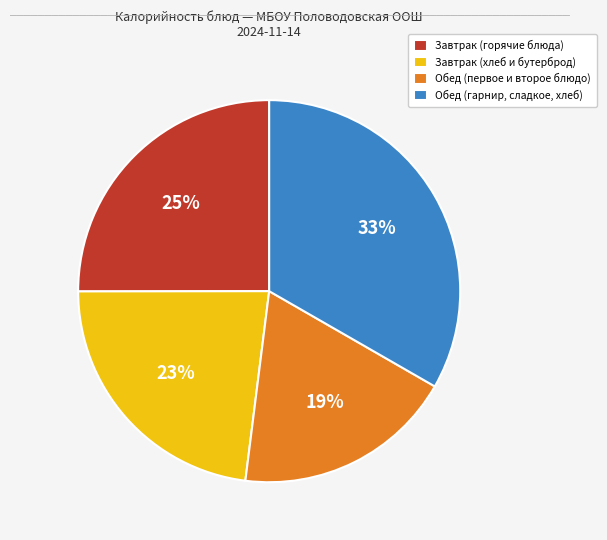

Do Обед (гарнир, сладкое, хлеб) and Завтрак (горячие блюда) together represent more than half of the pie?

Yes